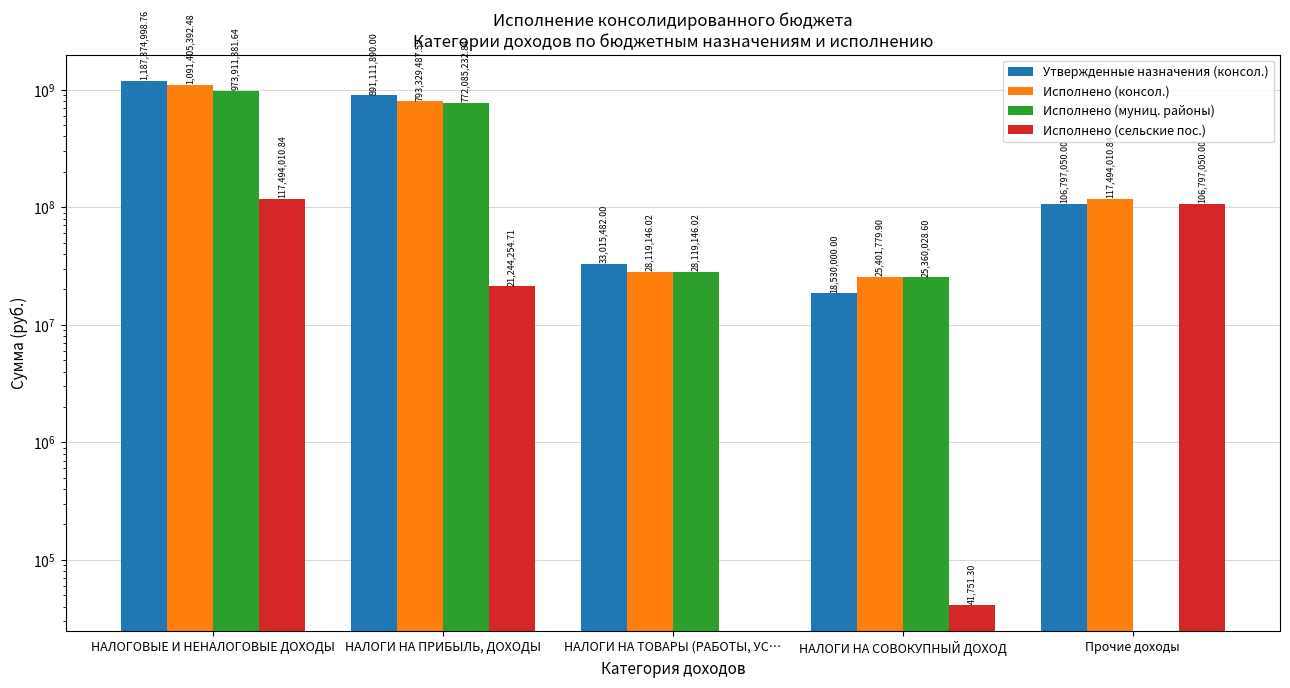

What position from the left is Прочие доходы?

5